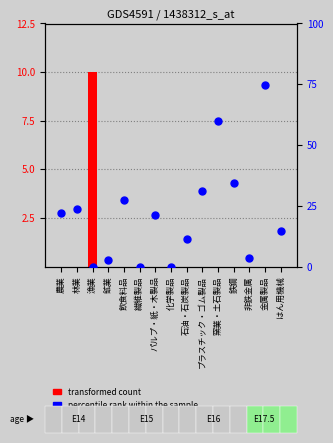

Which series reaches the minimum Y coordinate?

transformed count